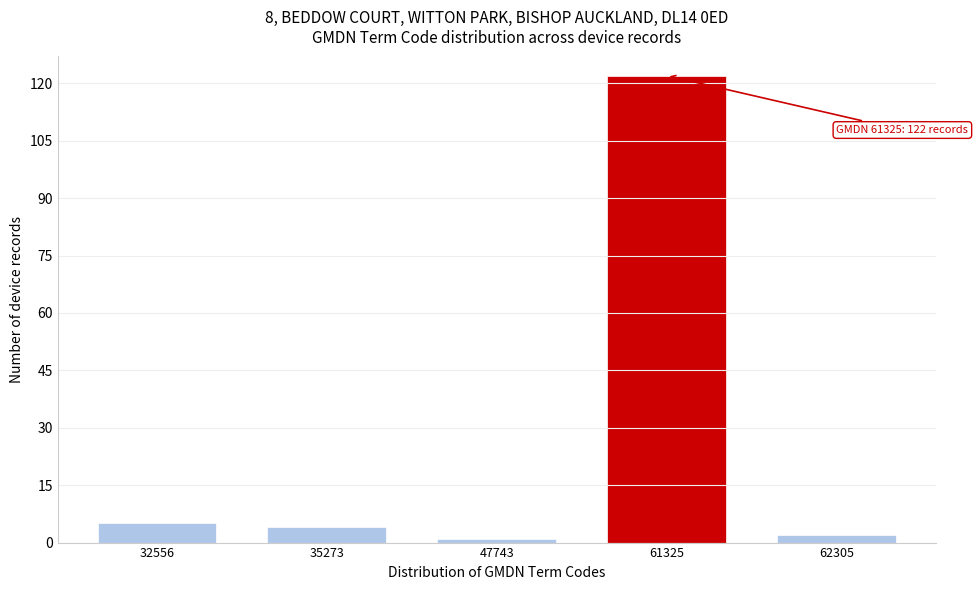

Reading left to right, list all the values displayed in this chart.

5	4	1	122	2